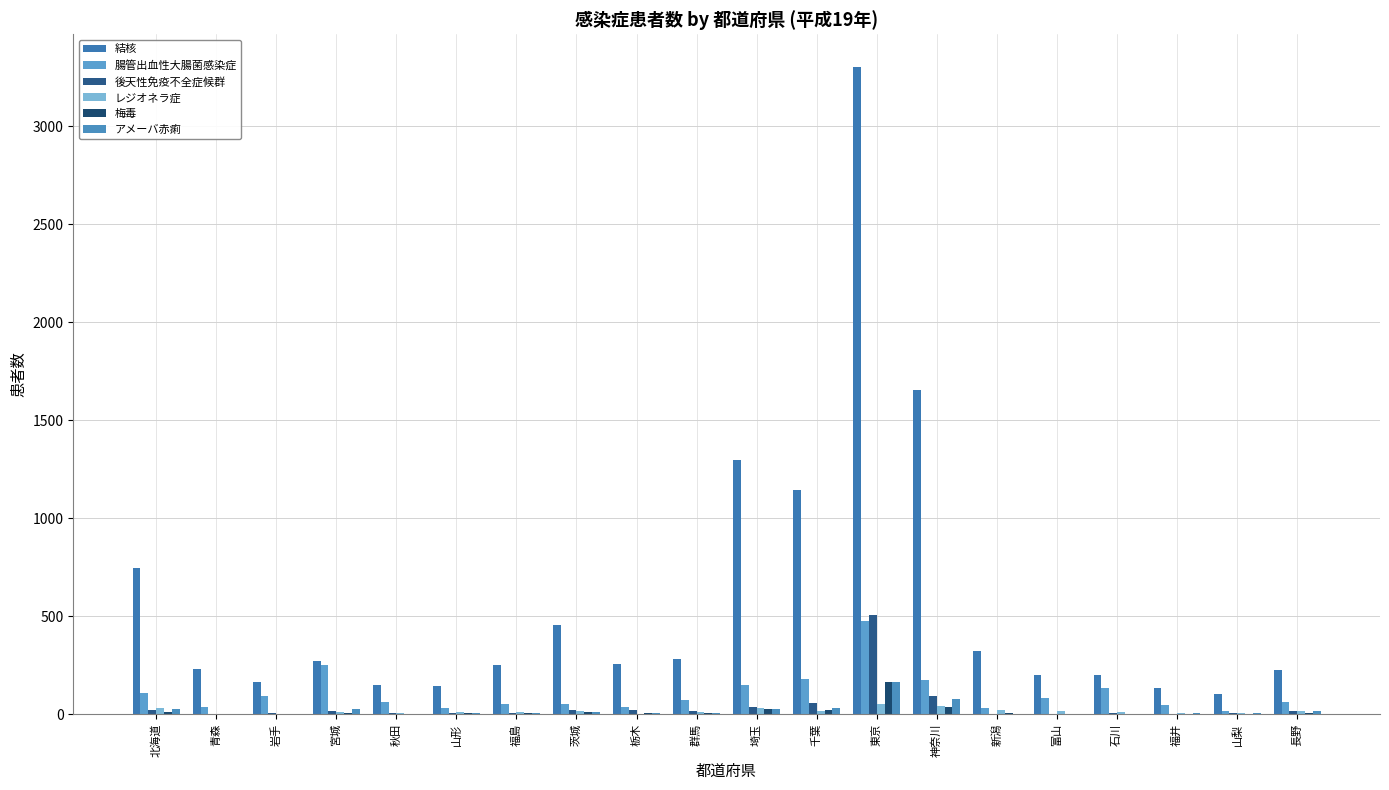

Are the bars grouped side by side (vs. stacked)?

Yes